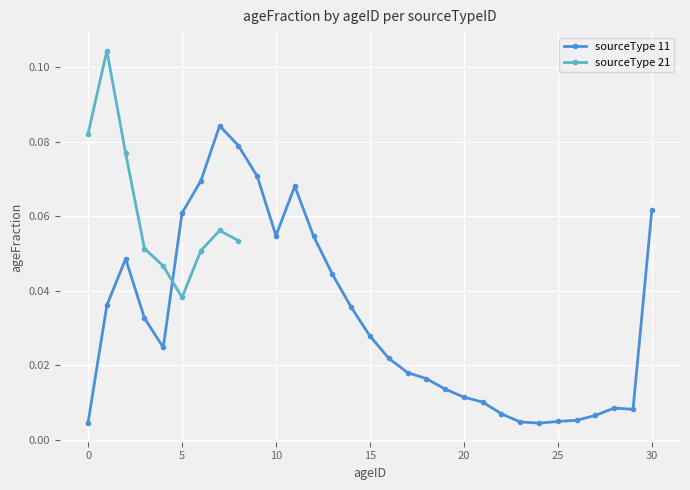

What is the difference between the maximum and second lowest values?

0.1